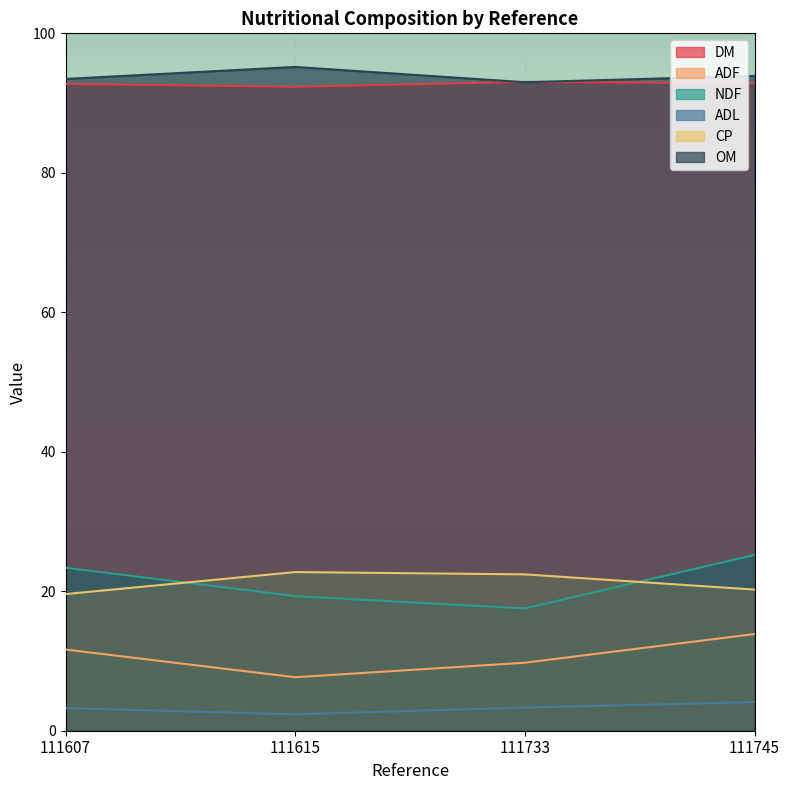

What is the sum of all ADF values?

42.9